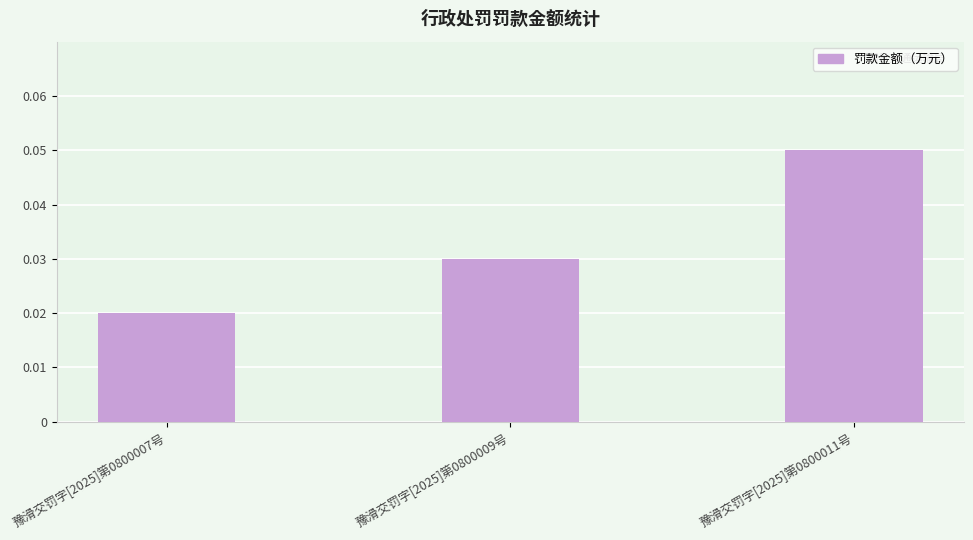

At which category does the chart reach its peak across all series?

豫滑交罚字[2025]第0800011号